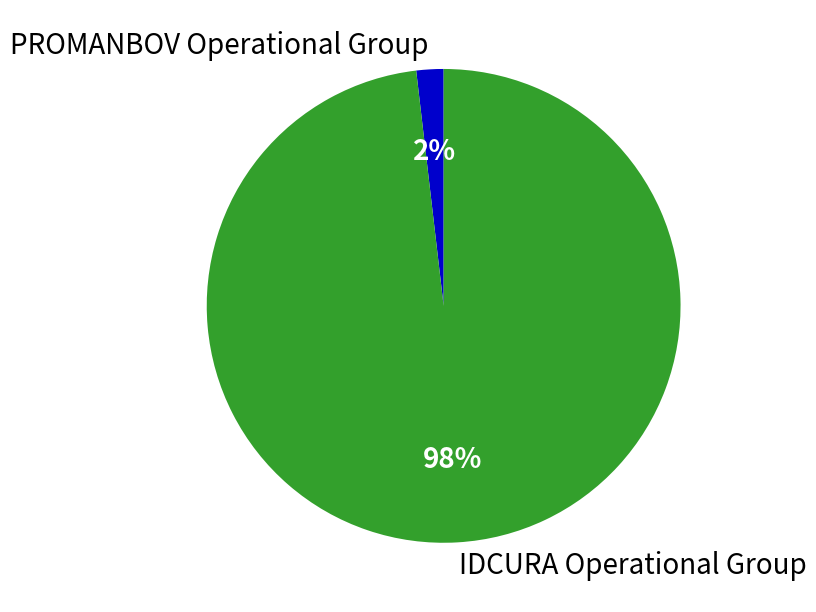

How many segments does this pie chart have?

2